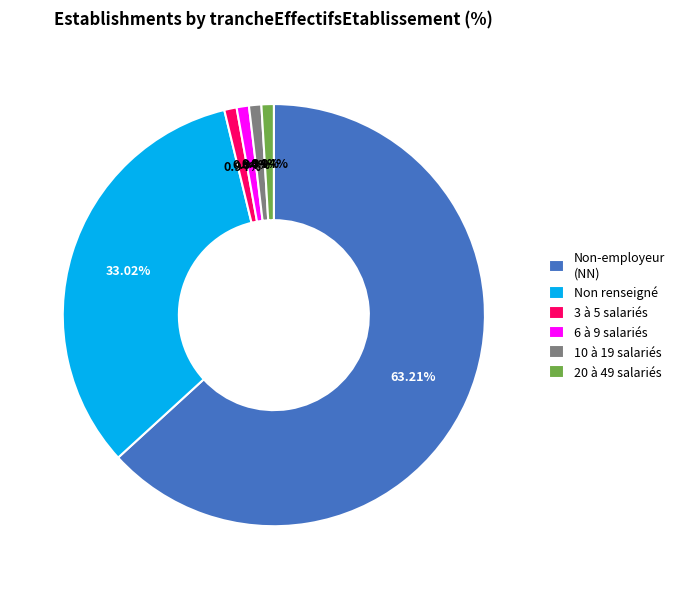

Is 6 à 9 salariés the majority of the pie?

No